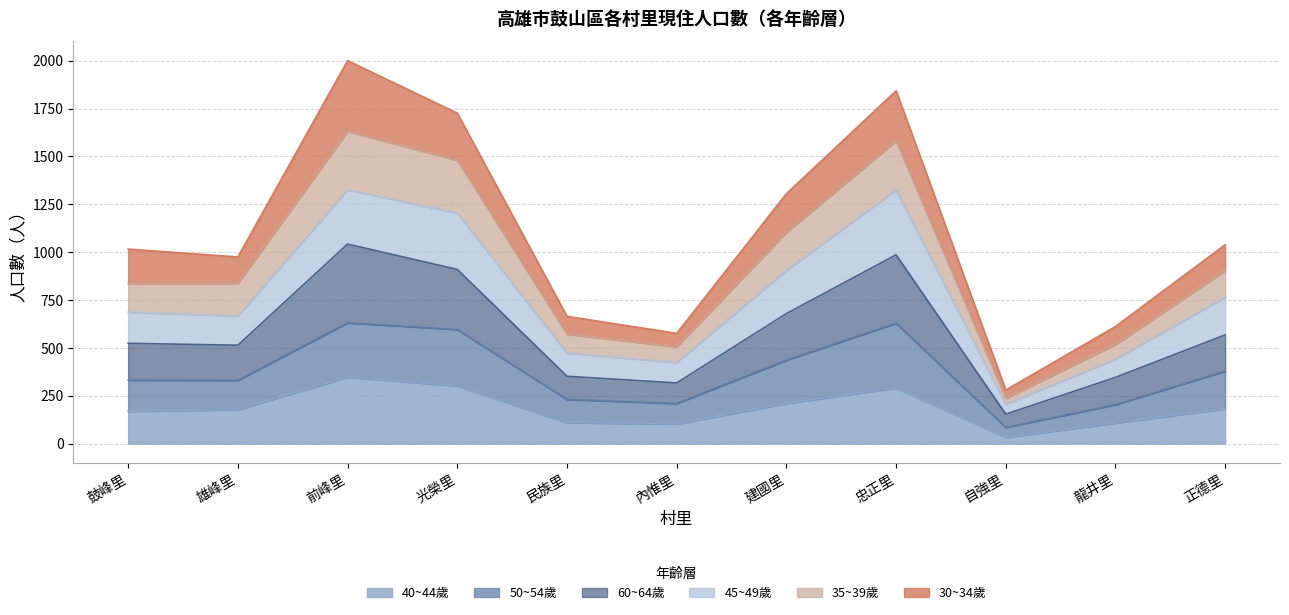

Does the chart display data point markers on the line(s)?

No